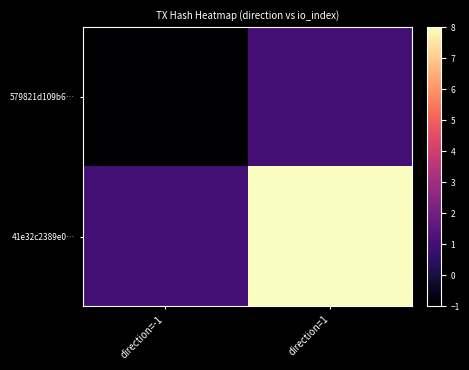

At which category is the sum across all series the highest?

direction=1